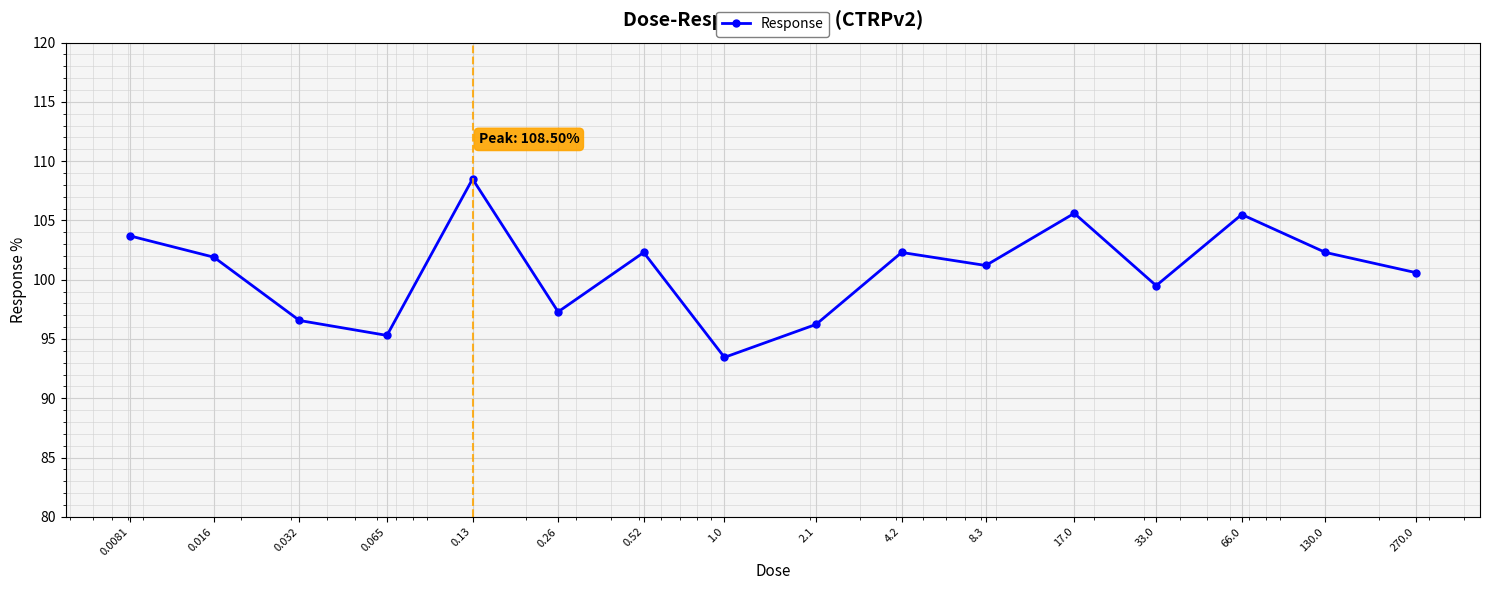

What is the average value?

100.8